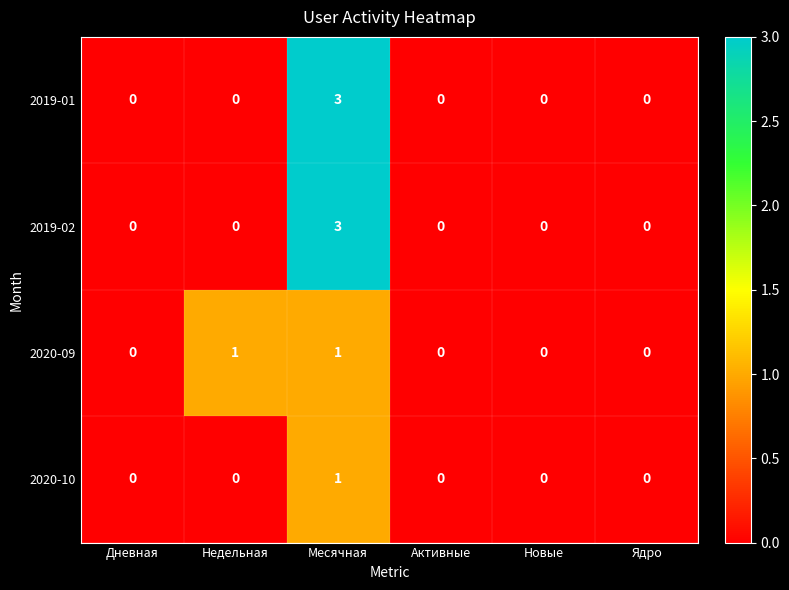

How many 2020-09 values are between 0 and 1?

6